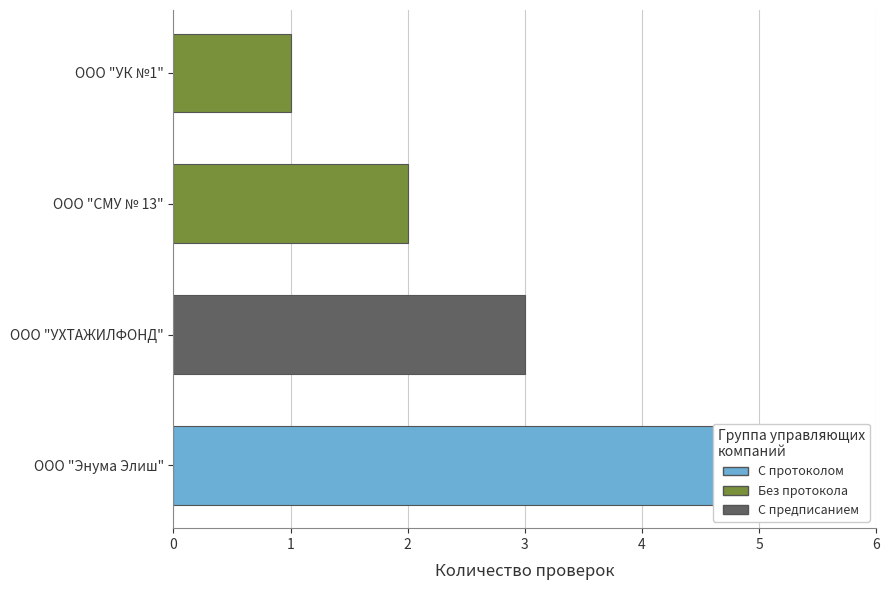

Count the number of values greater than 3.

1